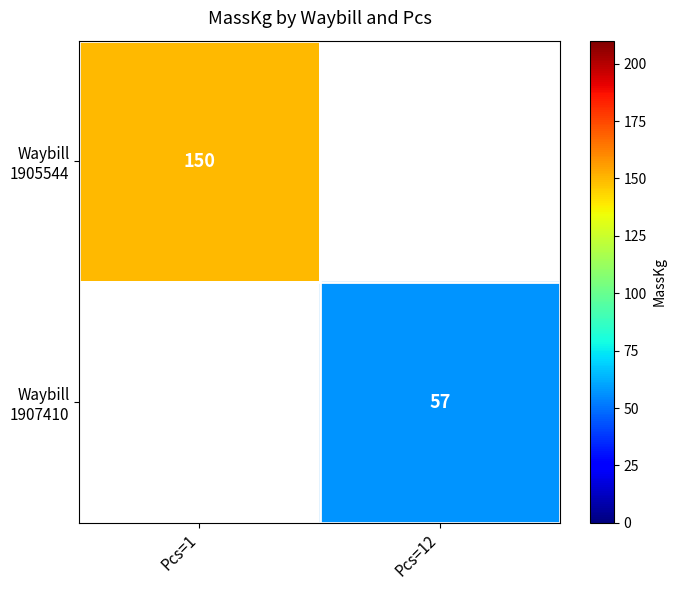

What is the minimum value for Waybill 1905544?

150.0